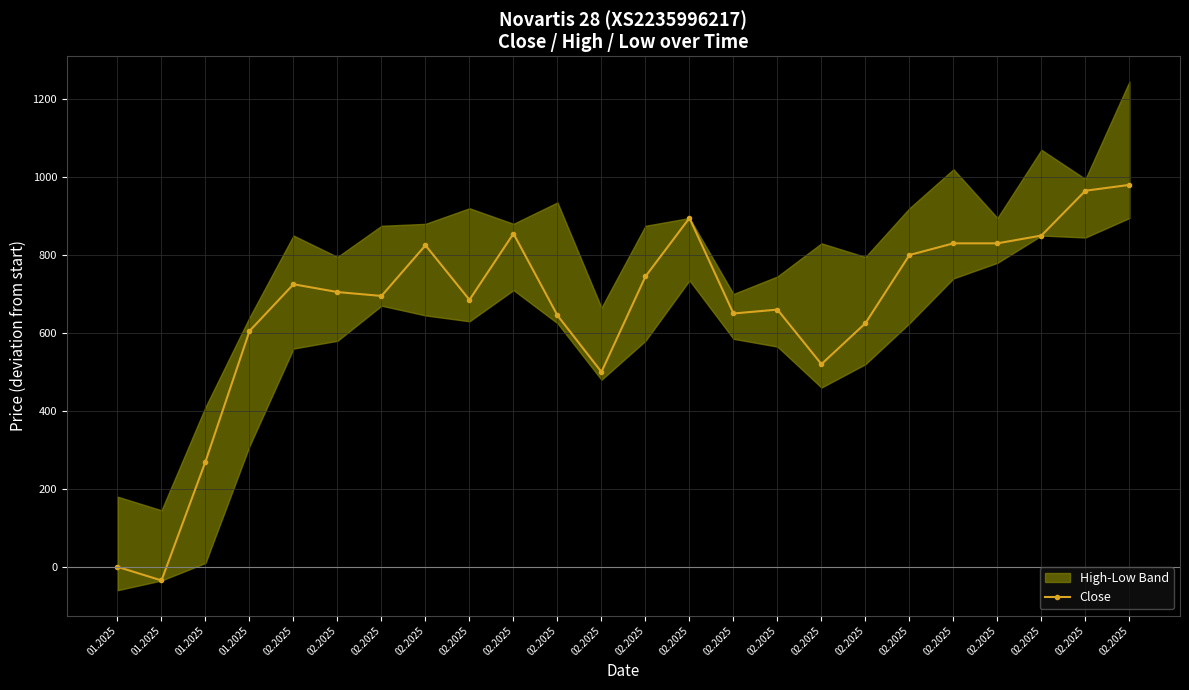

At which category does the data reach its first local valley?

01.2025